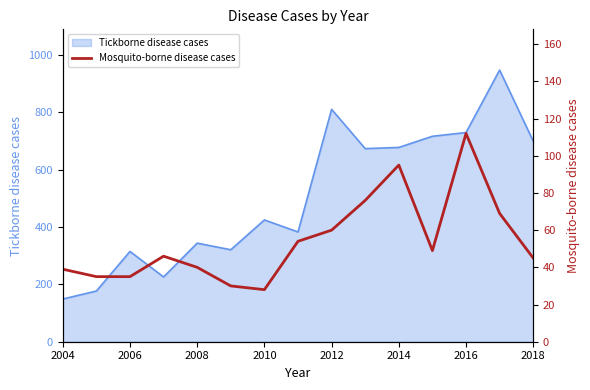

The Tickborne disease cases series shows 1050 at 2016. True or false?

False